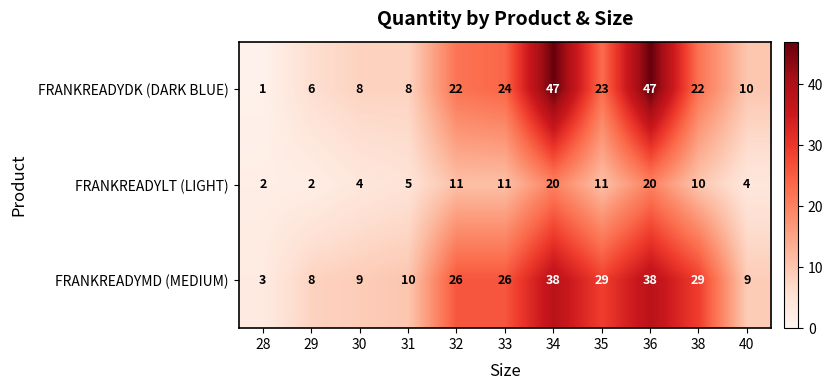

True or false: FRANKREADYMD (MEDIUM) has a value of 26 at 33.

True